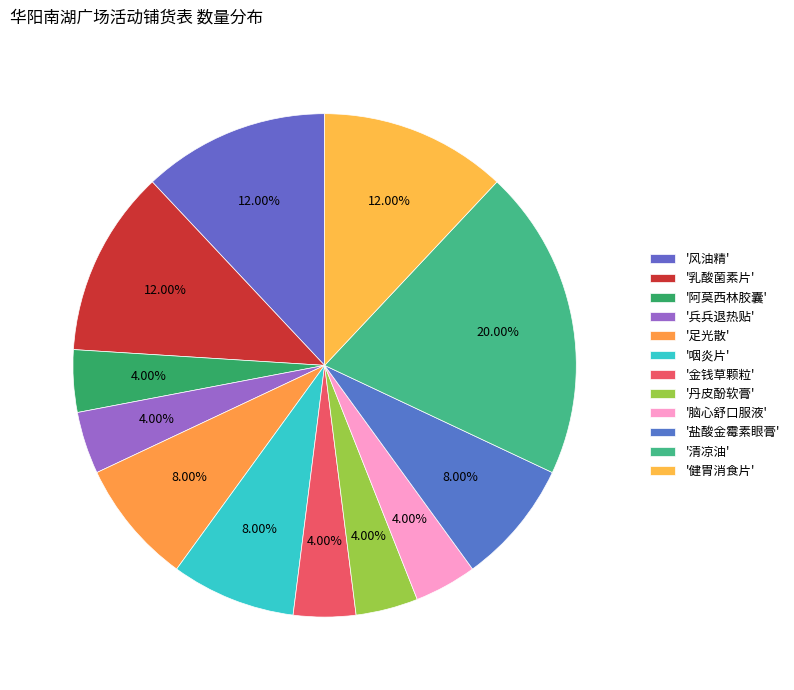

How many slices are in this pie chart?

12